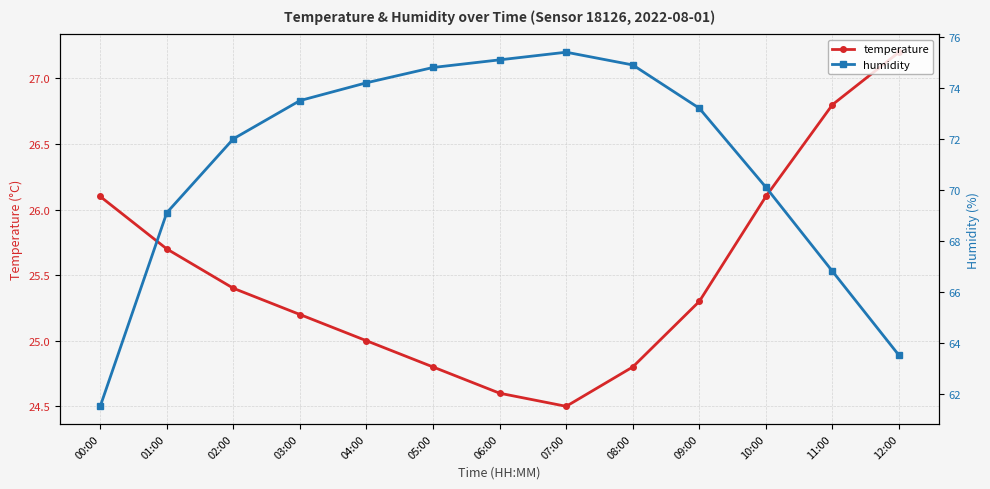

At which category is the sum across all series the highest?

07:00